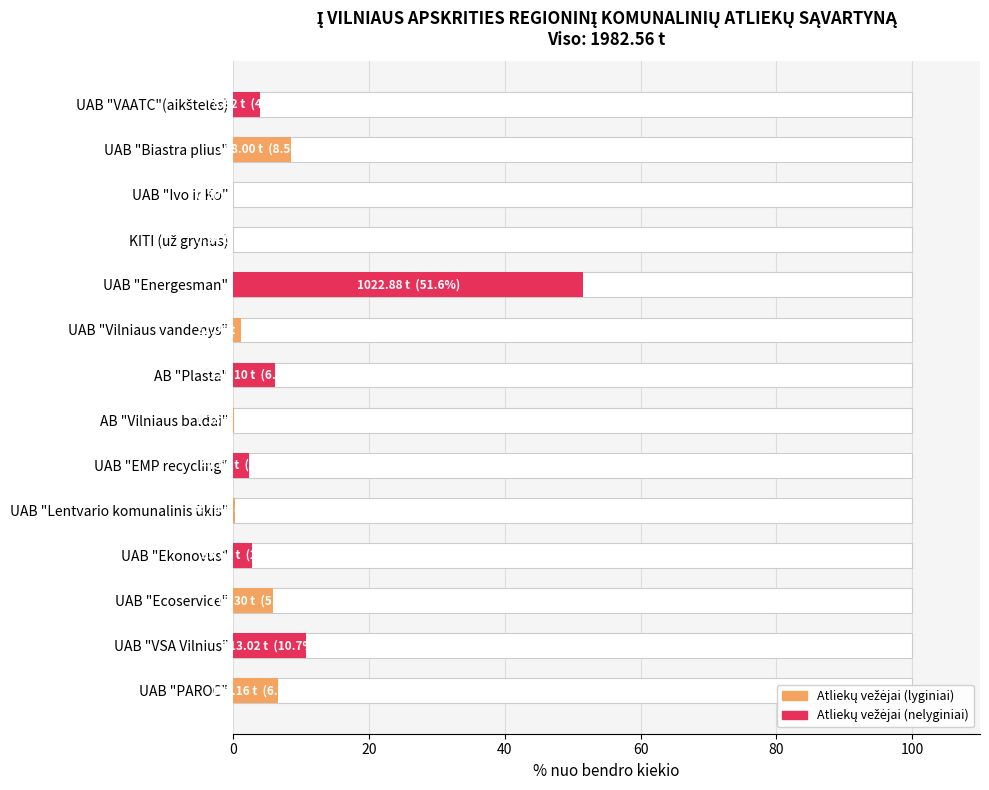

How many values are below 3?

7